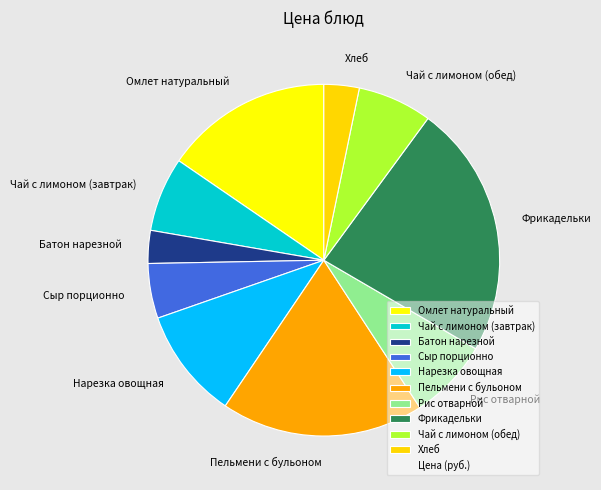

Combined, do Чай с лимоном (завтрак) and Фрикадельки account for over 50%?

No